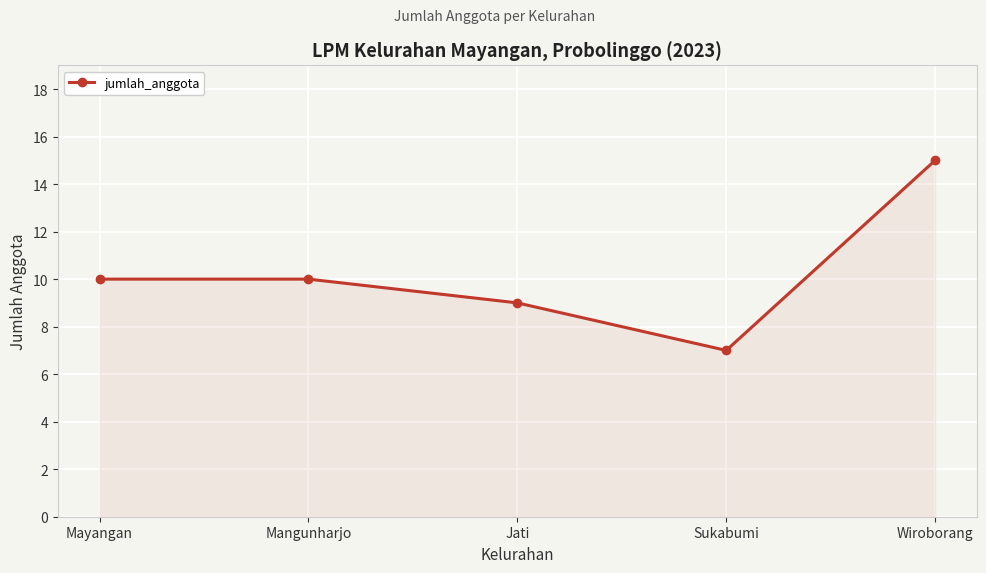

The chart shows a value of 10 at Sukabumi. True or false?

False